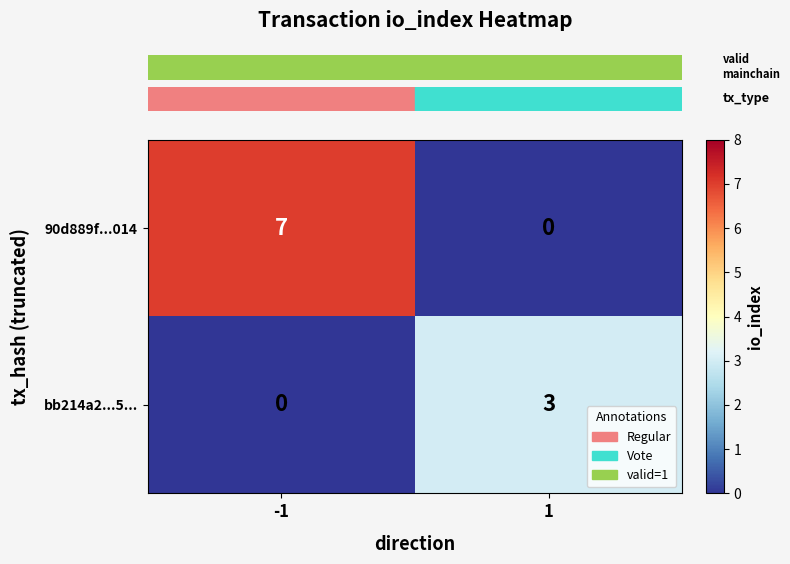

The bb214a2...5... series shows 3 at 1. True or false?

True